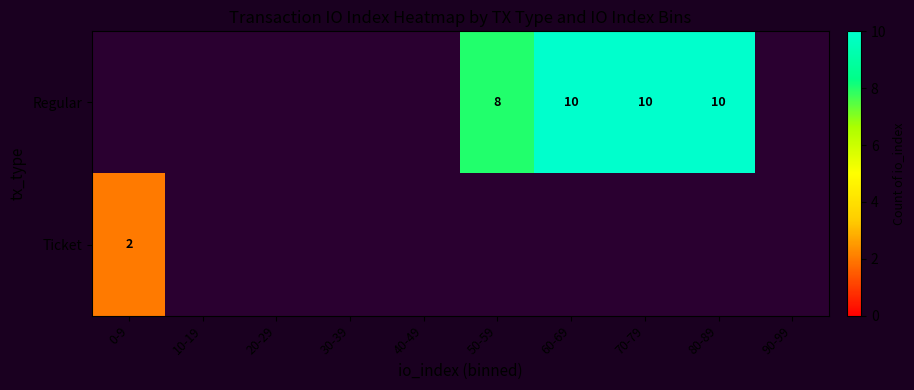

The value of Regular at 60-69 is 4. True or false?

False